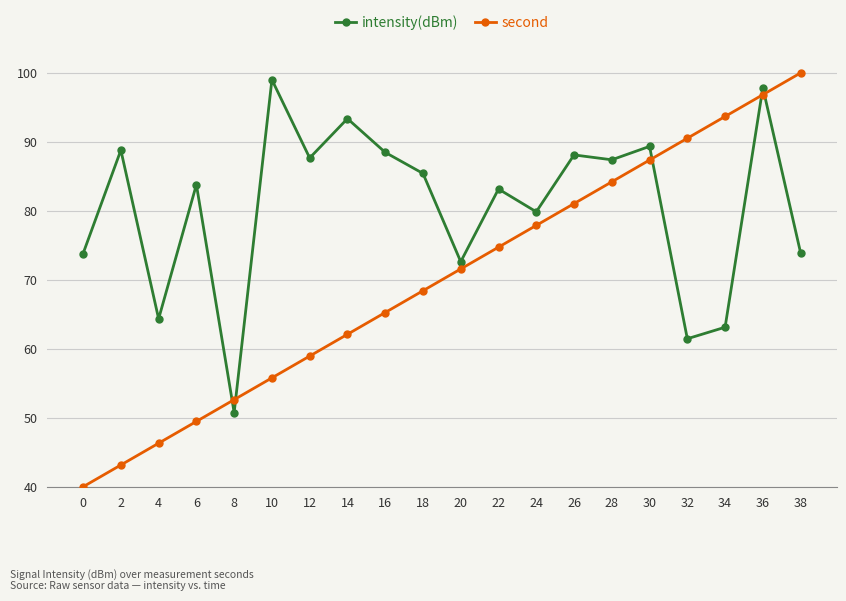

True or false: second has a value of 87.4 at 30.

True